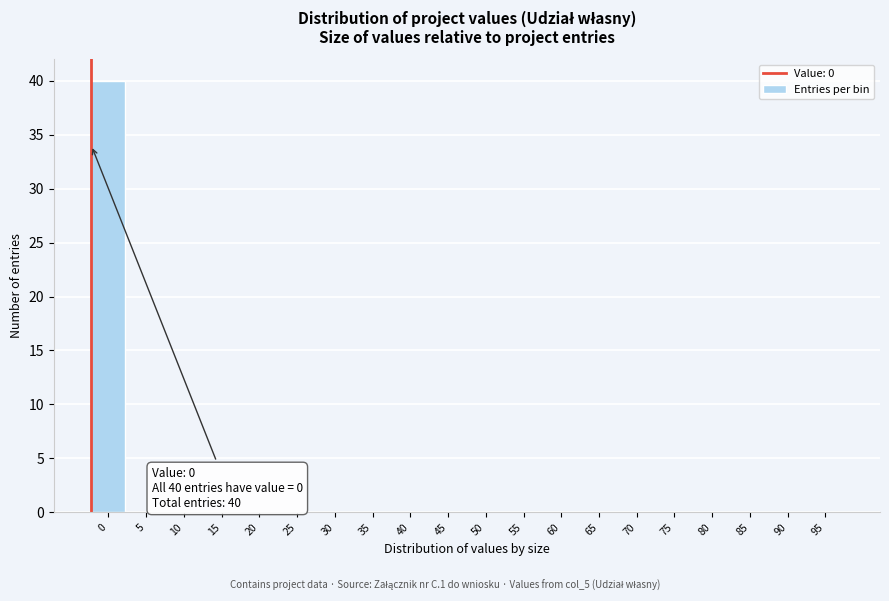

Reading left to right, transcribe all the data shown in this chart.

0=40	5=0	10=0	15=0	20=0	25=0	30=0	35=0	40=0	45=0	50=0	55=0	60=0	65=0	70=0	75=0	80=0	85=0	90=0	95=0